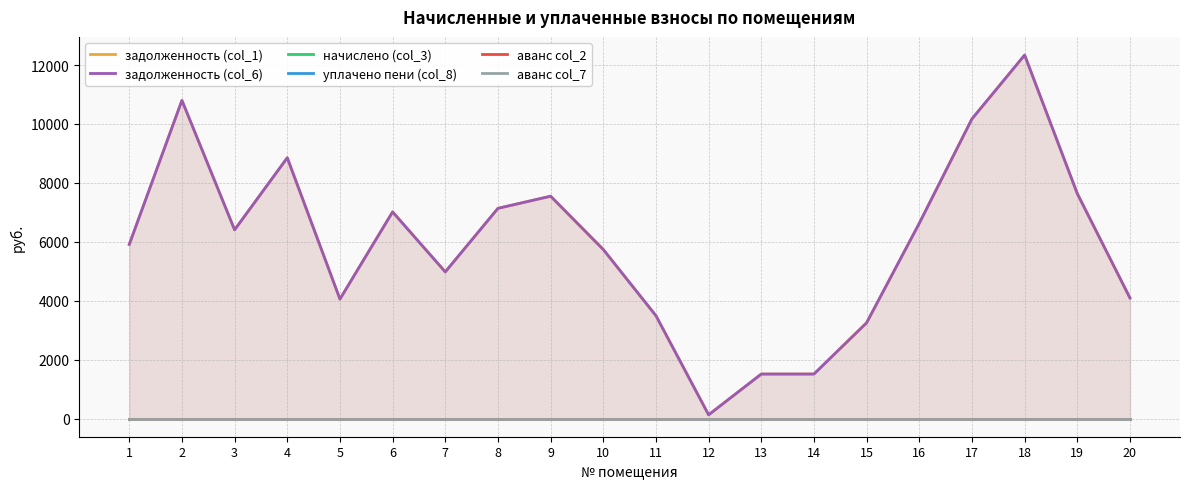

Reading left to right, what are all the values shown in this chart?

задолженность (col_1): 1=5911.0	2=10798.9	3=6405.9	4=8851.7	5=4054.1	6=7013.9	7=4978.2	8=7135.3	9=7547.2	10=5738.0	11=3490.6	12=126.6	13=1510.7	14=1510.7	15=3251.2	16=6629.1	17=10171.8	18=12338.2	19=7635.0	20=4092.3
задолженность (col_6): 1=5911.0	2=10798.9	3=6405.9	4=8851.7	5=4054.1	6=7013.9	7=4978.2	8=7135.3	9=7547.2	10=5738.0	11=3490.6	12=126.6	13=1510.7	14=1510.7	15=3251.2	16=6629.1	17=10171.8	18=12338.2	19=7635.0	20=4092.3
начислено (col_3): 1=0.0	2=0.0	3=0.0	4=0.0	5=0.0	6=0.0	7=0.0	8=0.0	9=0.0	10=0.0	11=0.0	12=0.0	13=0.0	14=0.0	15=0.0	16=0.0	17=0.0	18=0.0	19=0.0	20=0.0
уплачено пени (col_8): 1=0.0	2=0.0	3=0.0	4=0.0	5=0.0	6=0.0	7=0.0	8=0.0	9=0.0	10=0.0	11=0.0	12=0.0	13=0.0	14=0.0	15=0.0	16=0.0	17=0.0	18=0.0	19=0.0	20=0.0
аванс col_2: 1=0.0	2=0.0	3=0.0	4=0.0	5=0.0	6=0.0	7=0.0	8=0.0	9=0.0	10=0.0	11=0.0	12=0.0	13=0.0	14=0.0	15=0.0	16=0.0	17=0.0	18=0.0	19=0.0	20=0.0
аванс col_7: 1=0.0	2=0.0	3=0.0	4=0.0	5=0.0	6=0.0	7=0.0	8=0.0	9=0.0	10=0.0	11=0.0	12=0.0	13=0.0	14=0.0	15=0.0	16=0.0	17=0.0	18=0.0	19=0.0	20=0.0